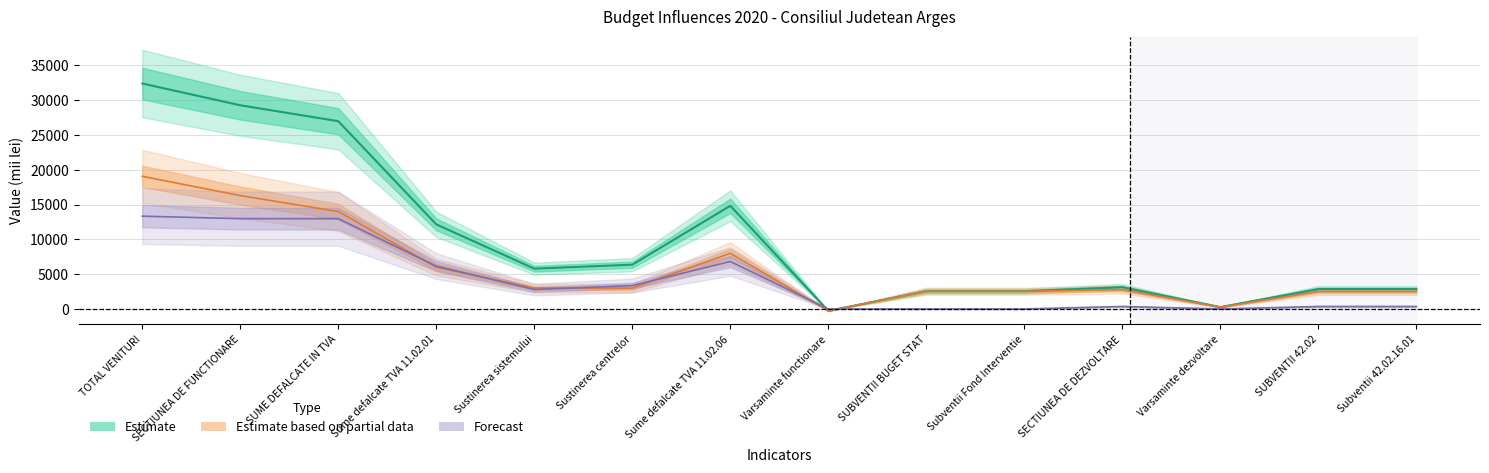

True or false: propuneri and trim_III cross at least once.

False